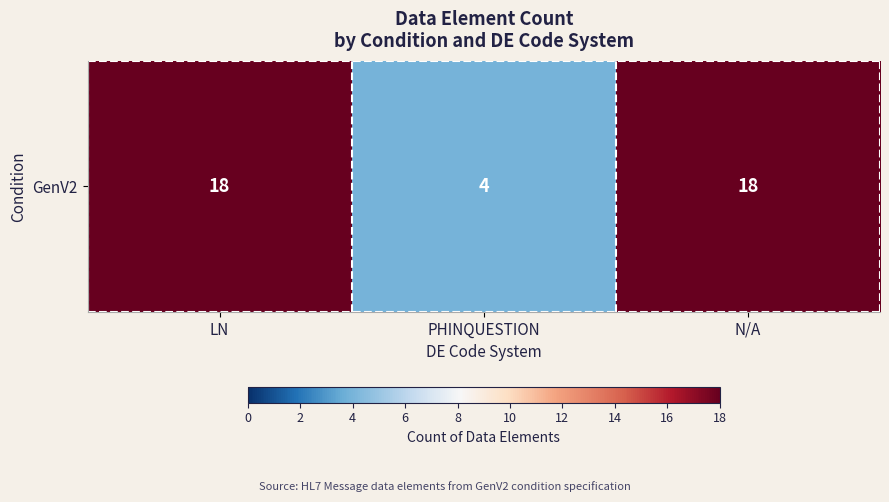

What is the maximum value shown in the chart?

18